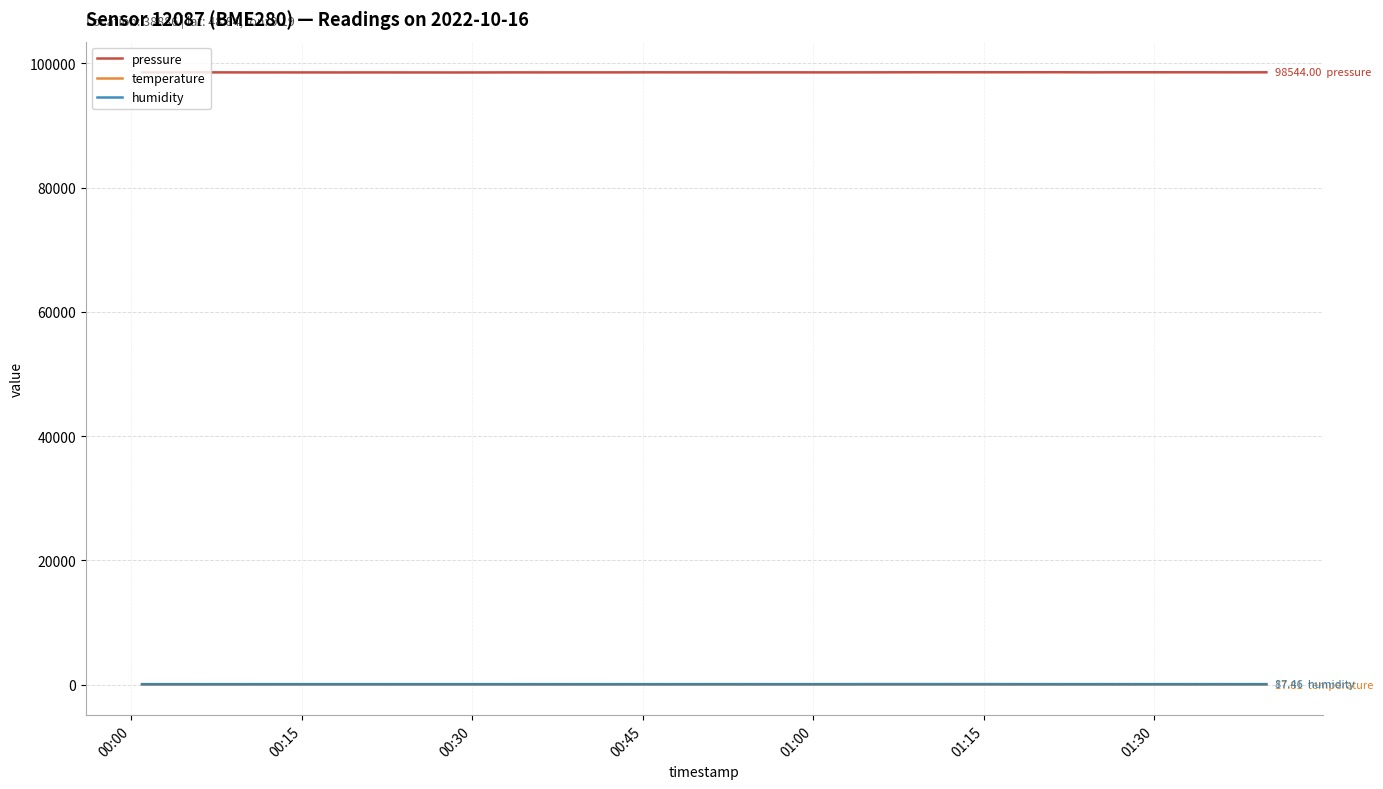

True or false: humidity and temperature intersect in this chart.

False